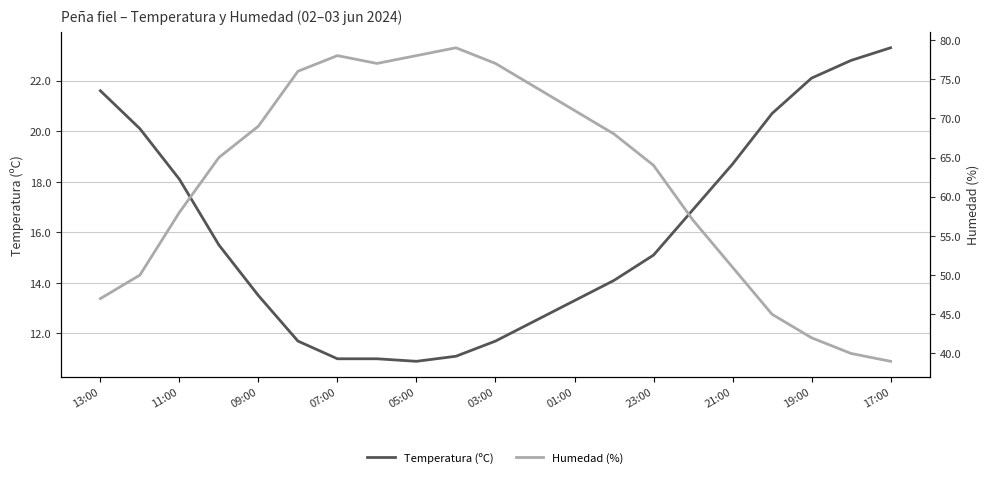

The Temperatura (ºC) series shows 23.3 at 17:00. True or false?

True